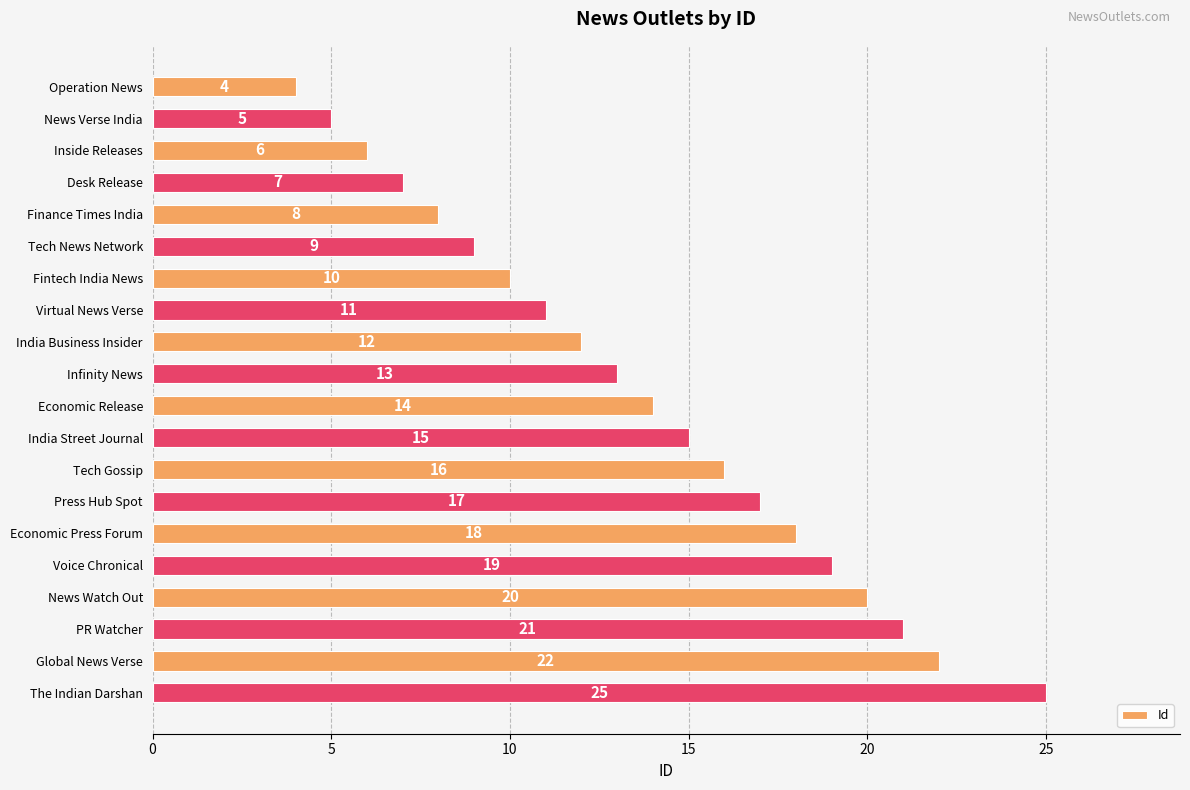

Reading bottom to top, list all the values displayed in this chart.

25	22	21	20	19	18	17	16	15	14	13	12	11	10	9	8	7	6	5	4